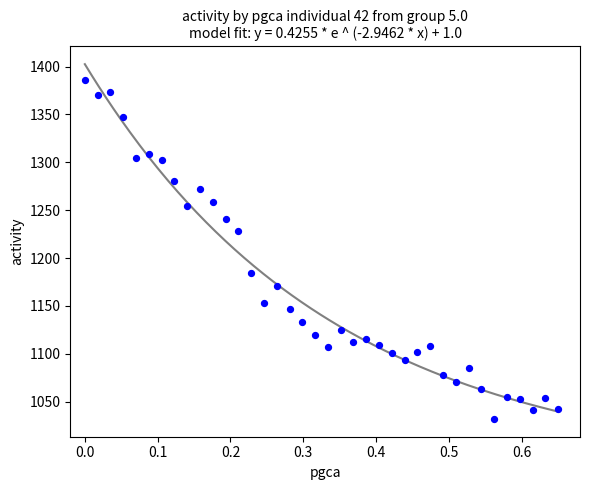

What Y value in the scatter plot is closest to 1209?

1228